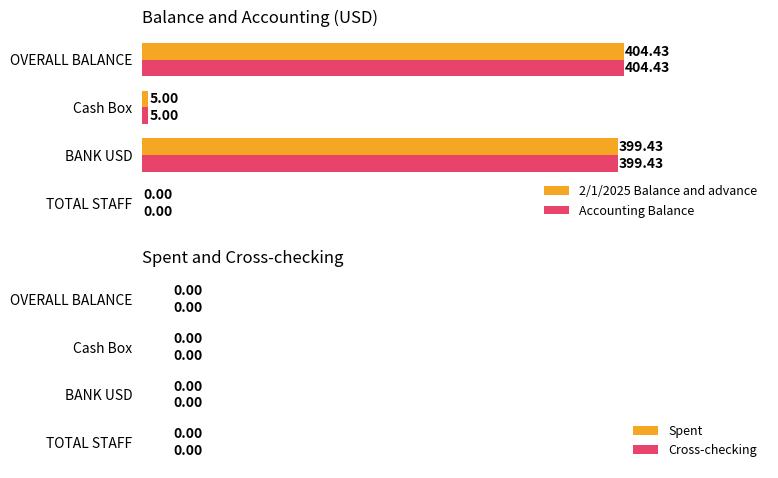

What is the sum of all Accounting Balance values?

808.9